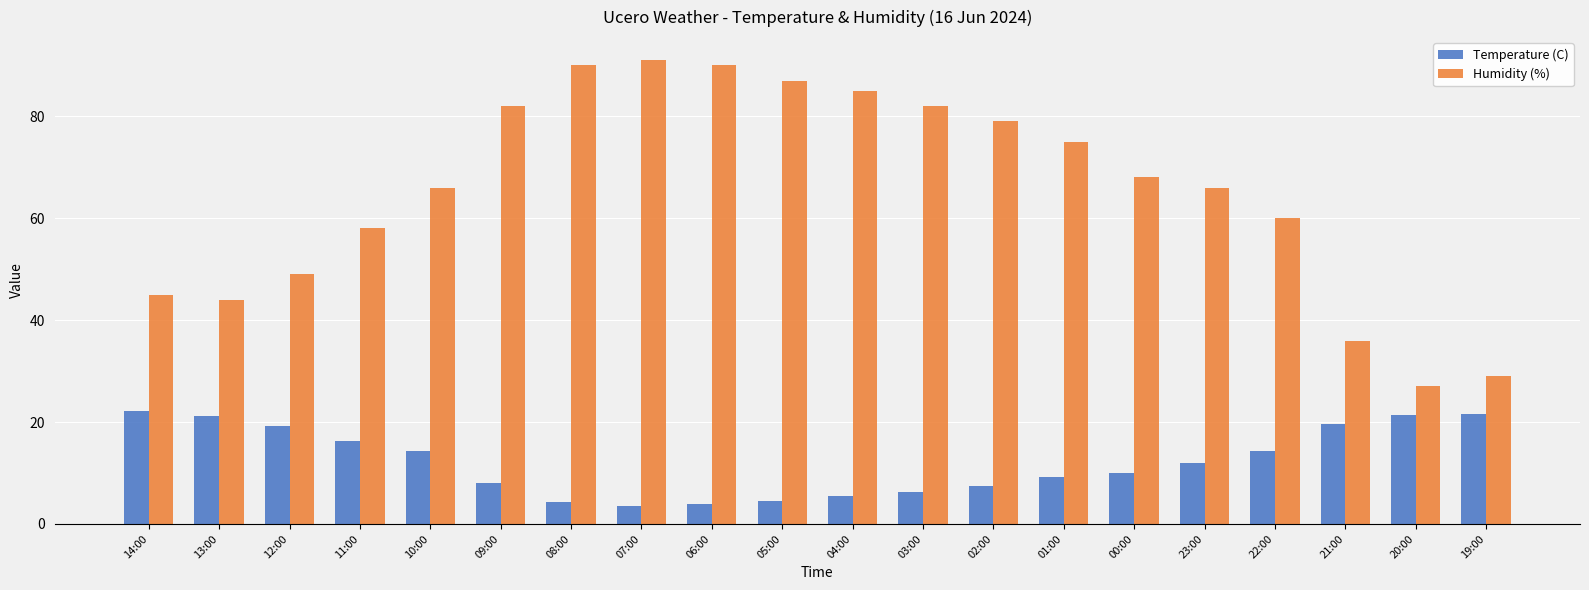

How many values in the Temperature (C) series are below 12?

10